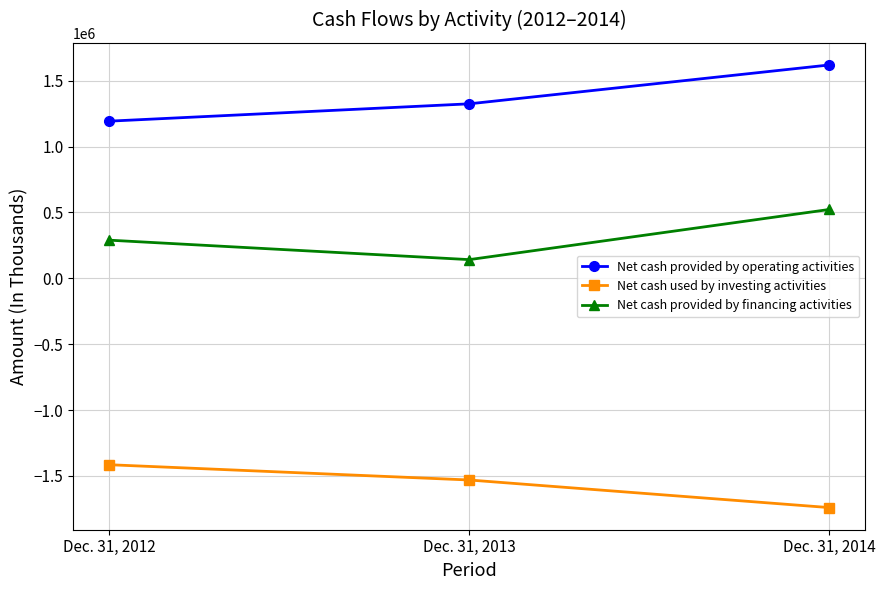

What is the sum of all Net cash provided by financing activities values?

953555